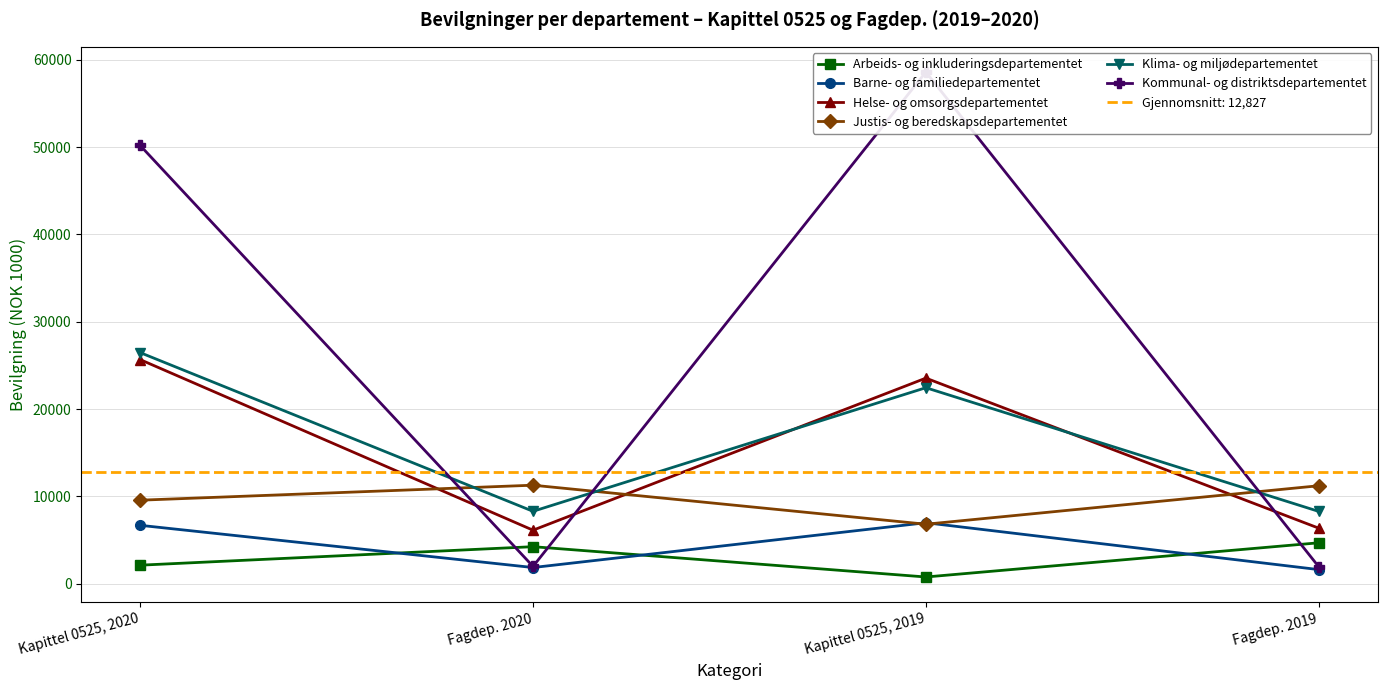

In Justis- og beredskapsdepartementet, how many points are higher than both neighbors (excluding endpoints)?

1